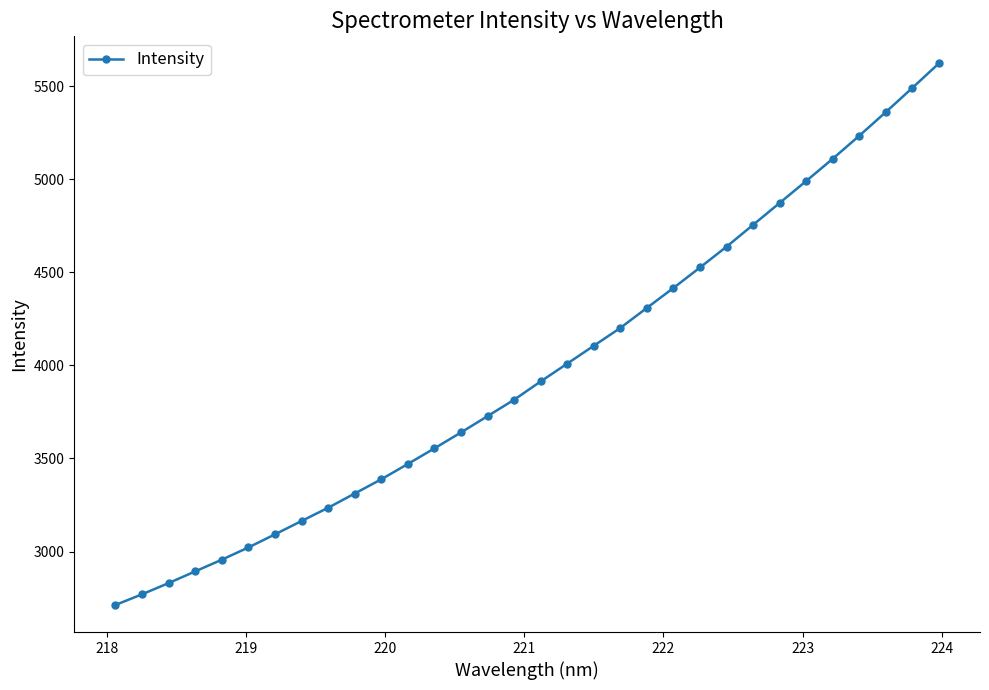

What is the minimum value shown in the chart?

2713.1